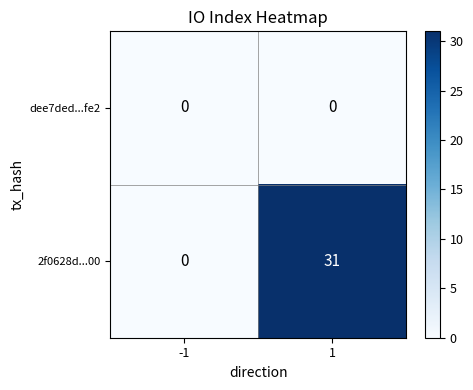

Is the value of dee7ded...fe2 at 1 greater than the value of 2f0628d...00 at 1?

No